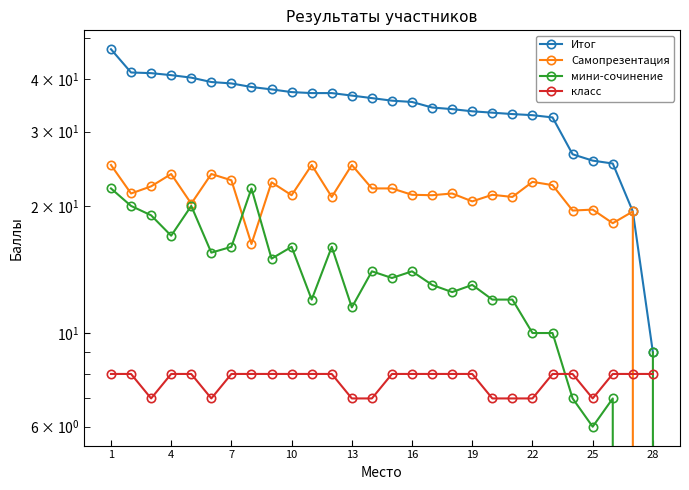

Is it true that Итог equals 8.9 at 22?

False